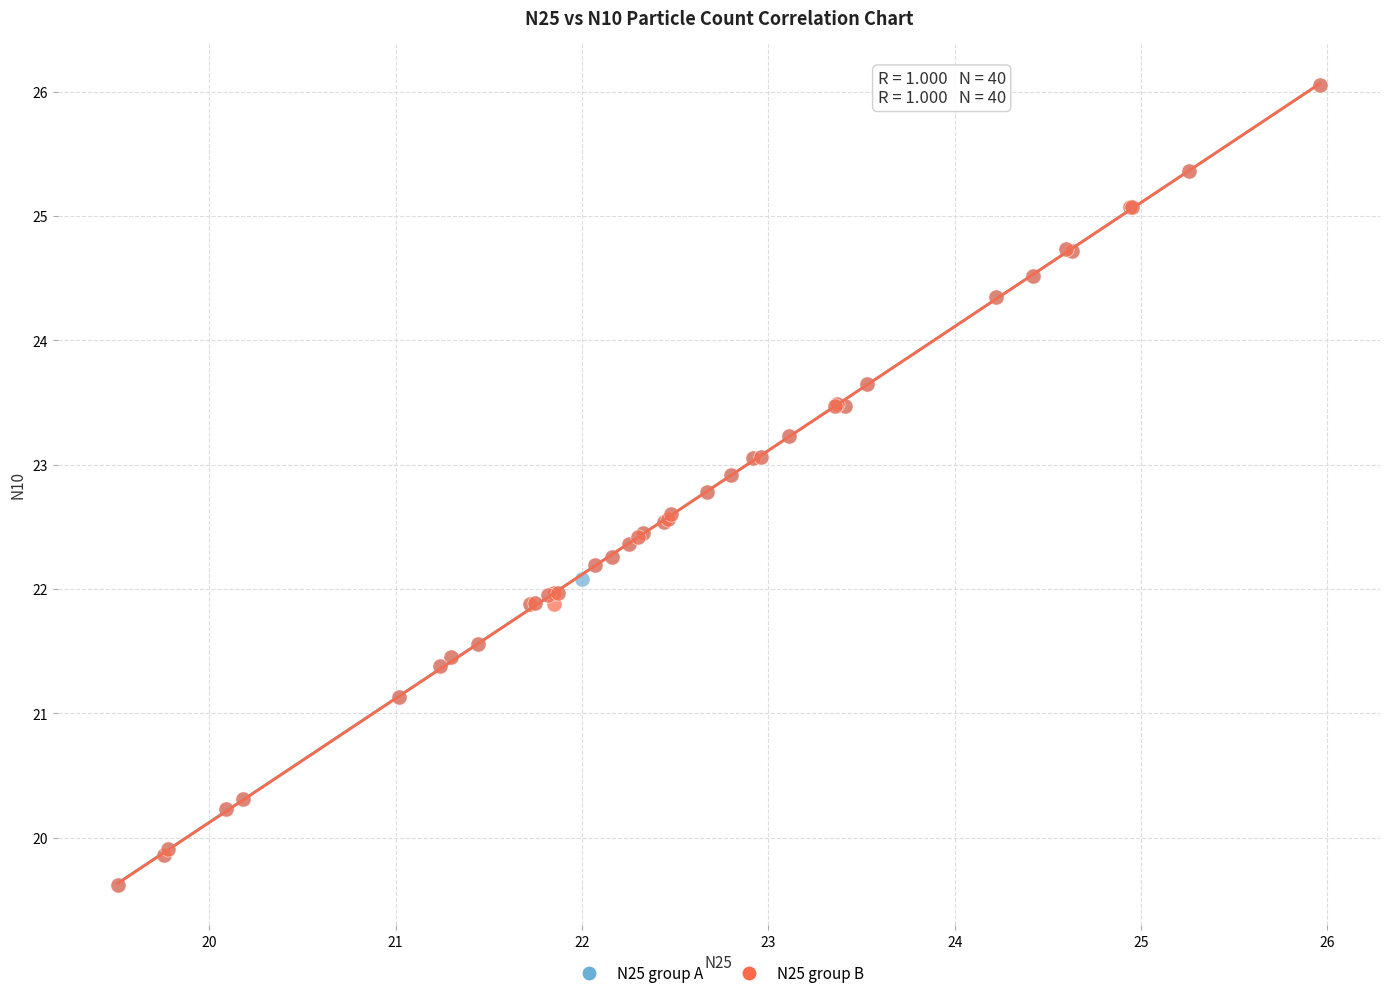

What are all the series names shown in the legend?

N25 group A, N25 group B